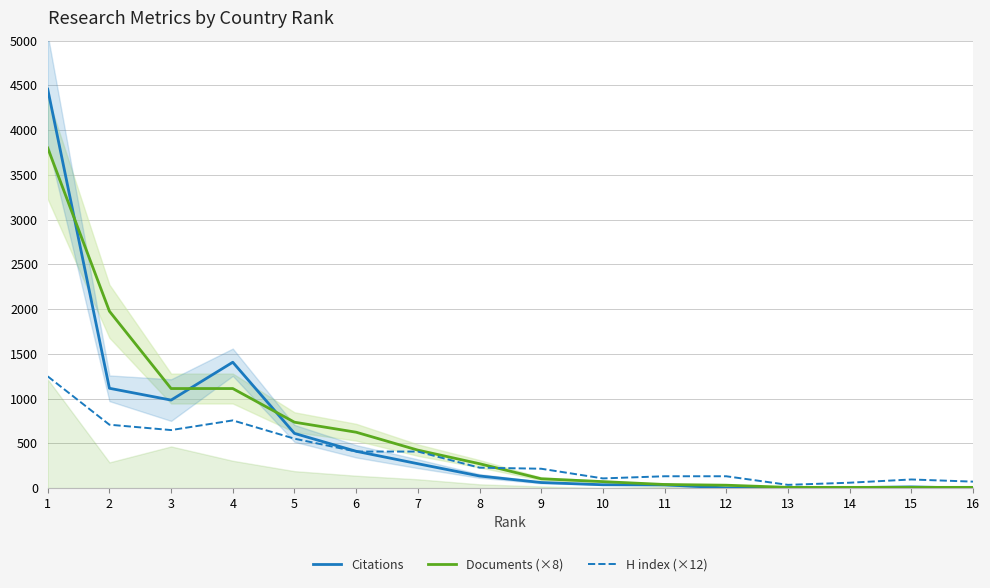

At which label does Documents (×8) first exceed 272?

1